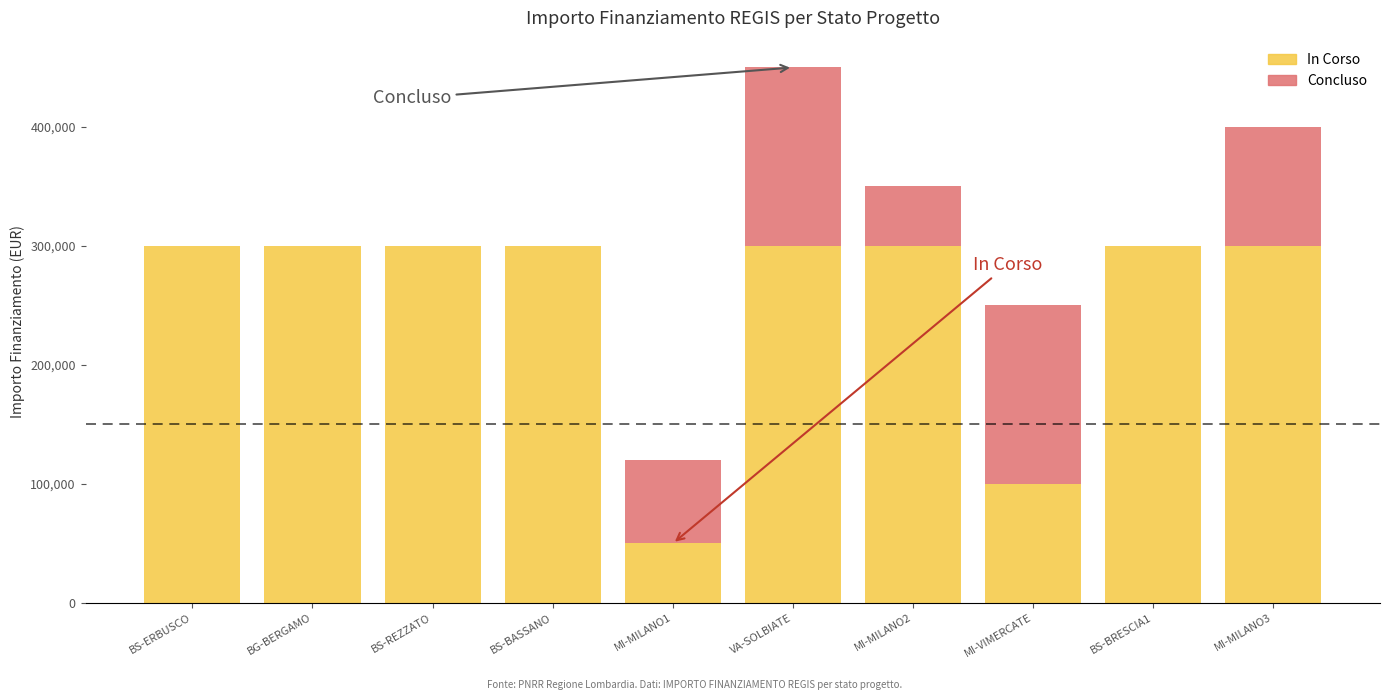

What is the highest value of the In Corso series?

300000